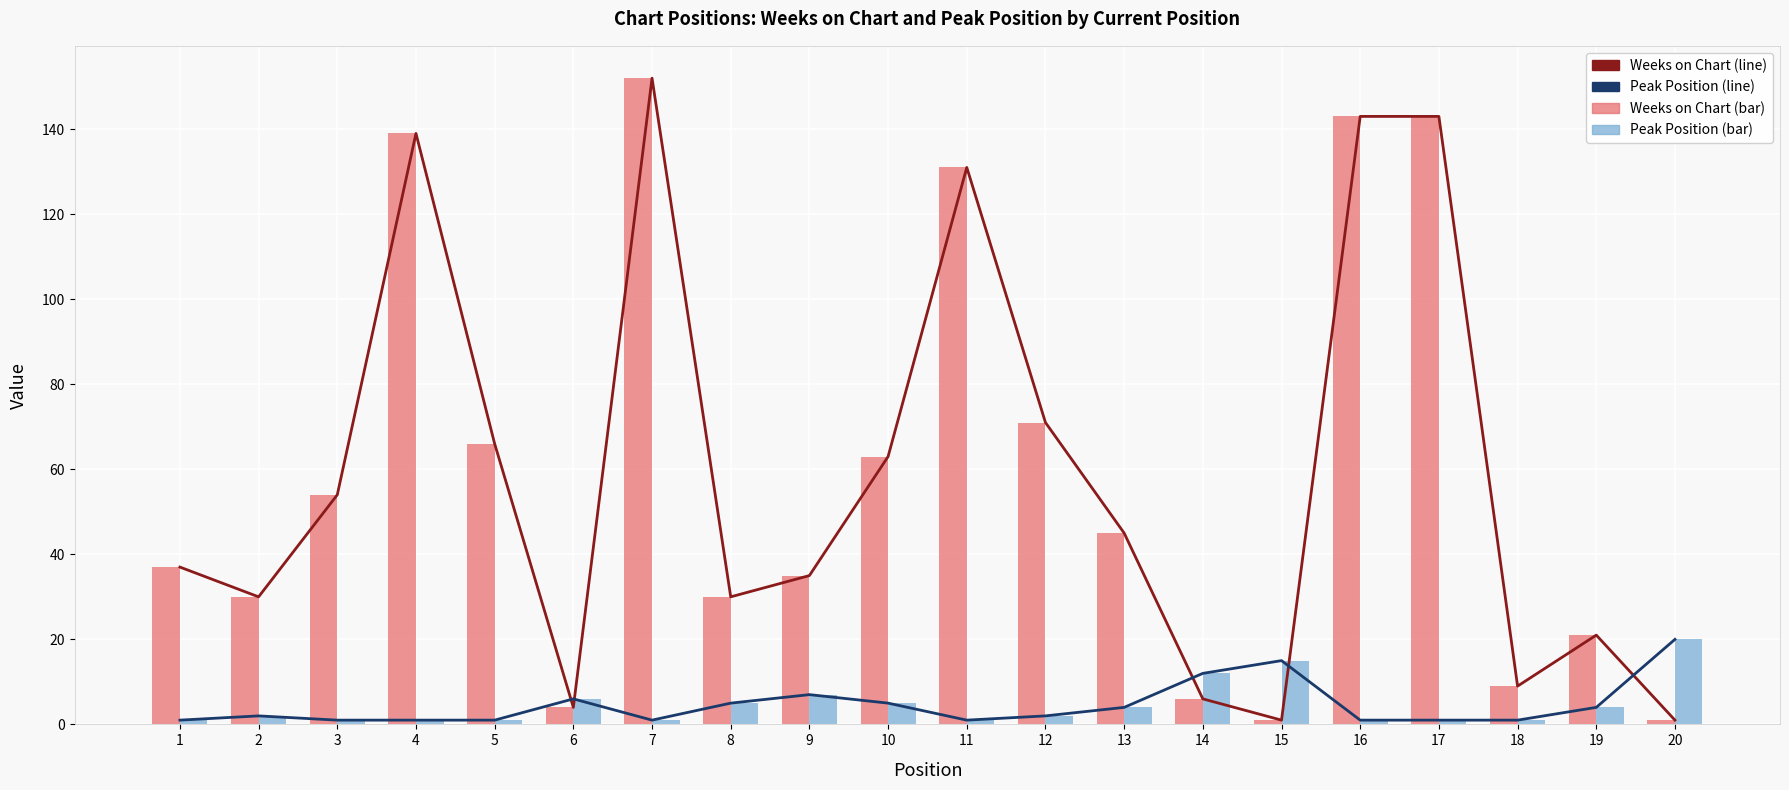

At how many categories does at least one series exceed 150?

1